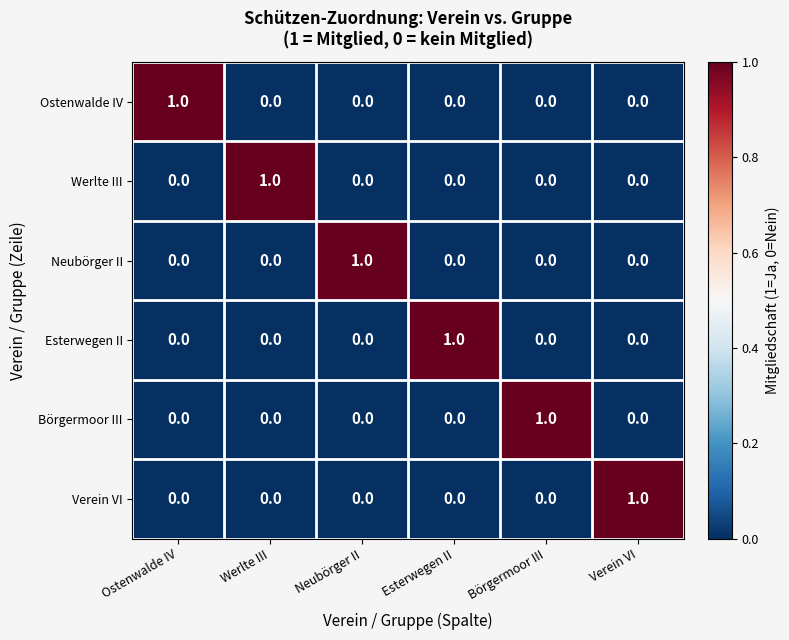

At how many categories does at least one series exceed 0?

6